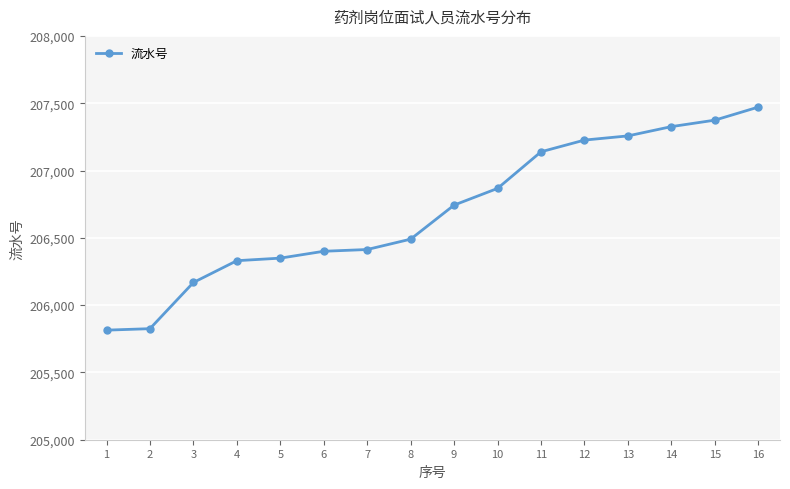

The value at 1 is 76893. True or false?

False